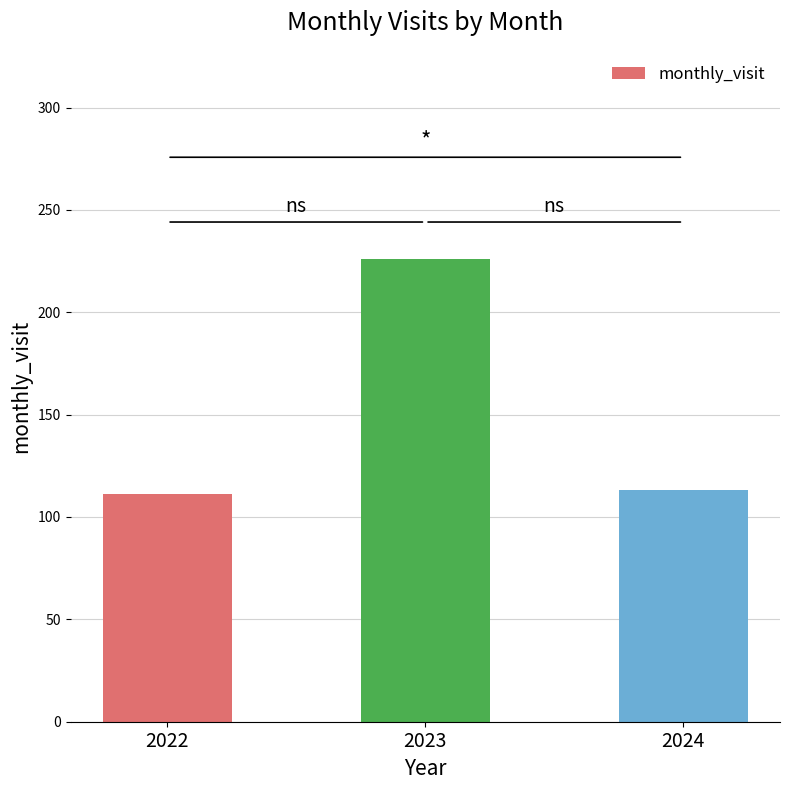

Is it true that the value at 2022 is 111?

True